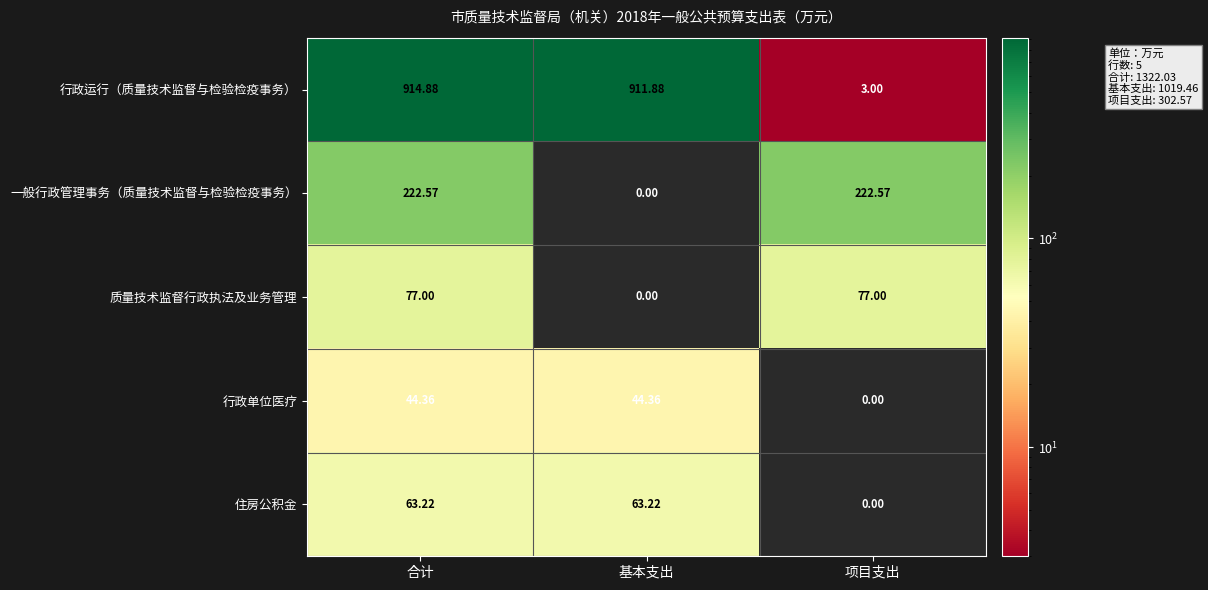

At which category is the sum across all series the highest?

合计